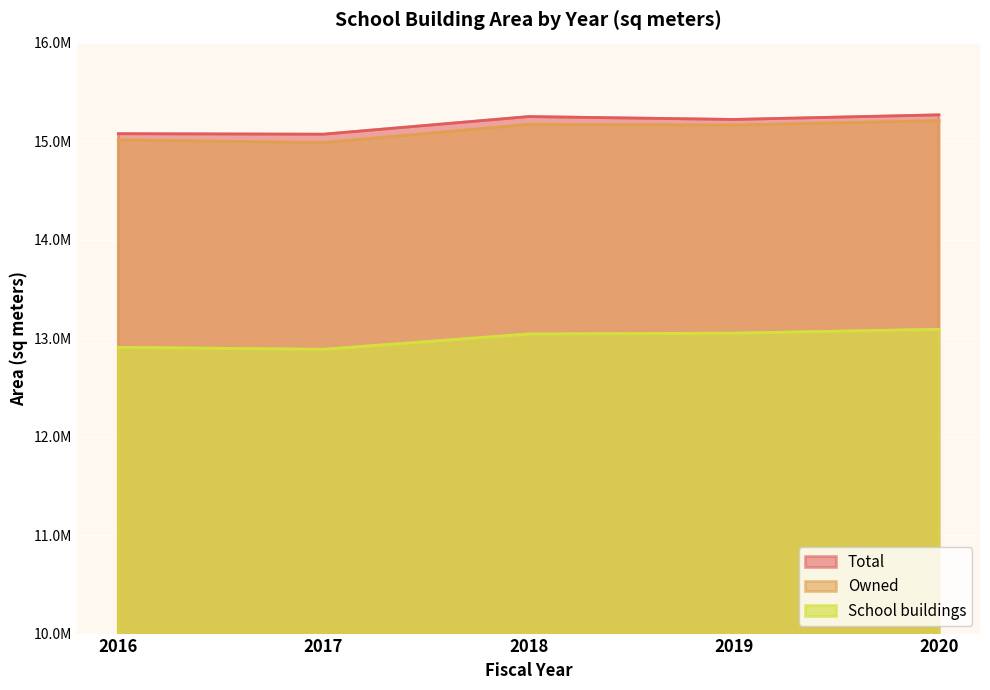

What is the difference between the Owned values at 2019 and 2020?

45594